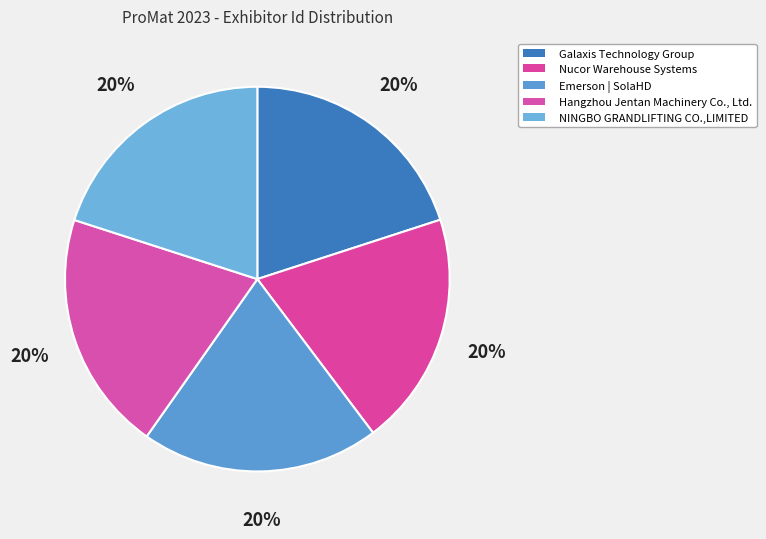

How many segments does this pie chart have?

5